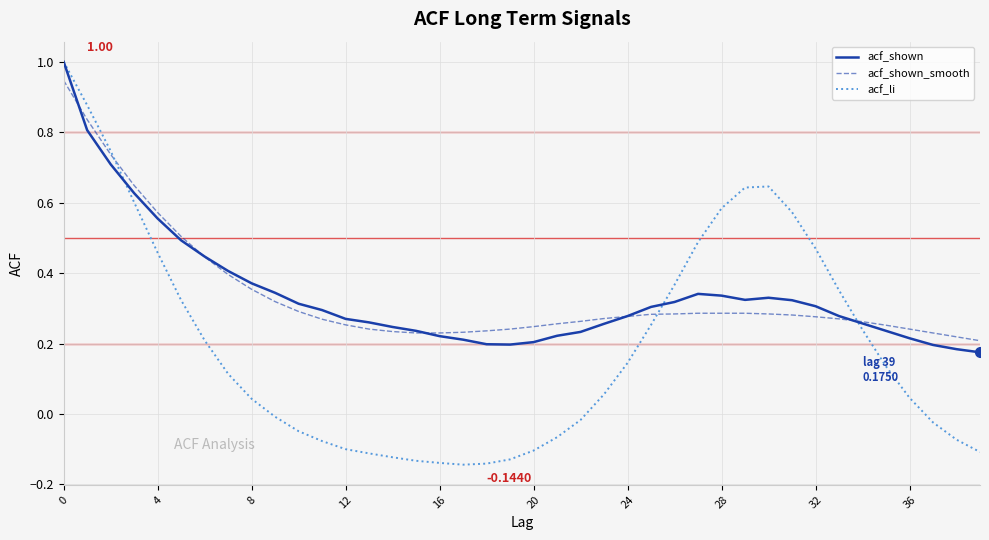

Which series has the widest spread of values?

acf_li